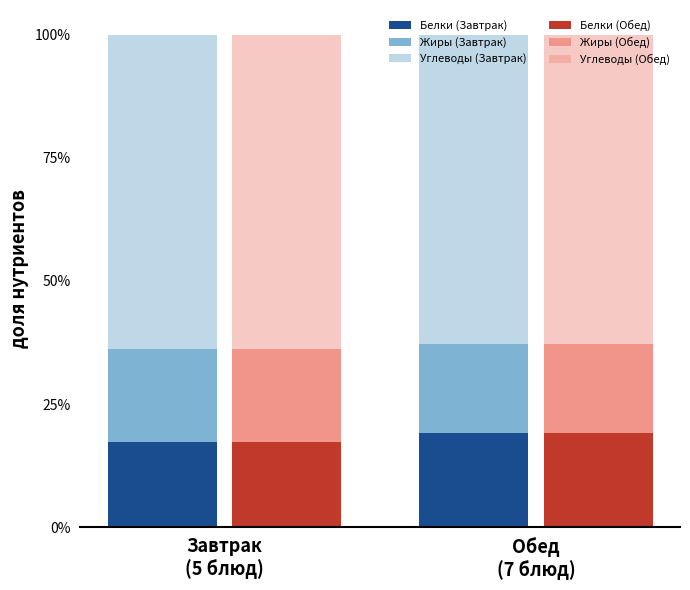

True or false: Белки (Завтрак) has a value of 0.2 at Завтрак
(5 блюд).

False